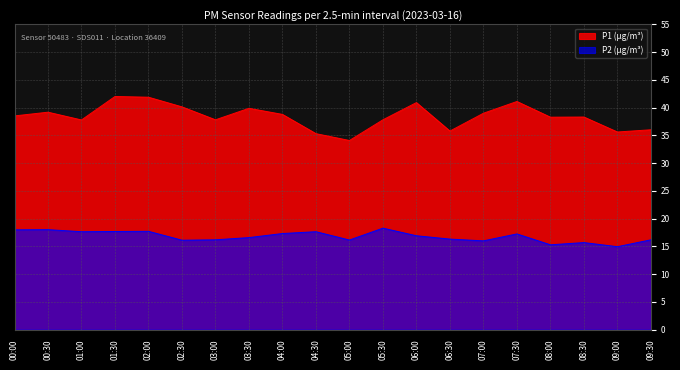

Reading right to left, what are all the values shown in this chart?

P1: 36.0	35.6	38.3	38.3	41.1	39.0	35.8	40.9	37.8	34.1	35.3	38.8	39.9	37.8	40.1	41.9	42.0	37.8	39.2	38.5
P2: 16.2	14.9	15.7	15.3	17.2	16.0	16.3	16.9	18.3	16.1	17.6	17.3	16.6	16.2	16.1	17.7	17.7	17.6	18.0	18.0